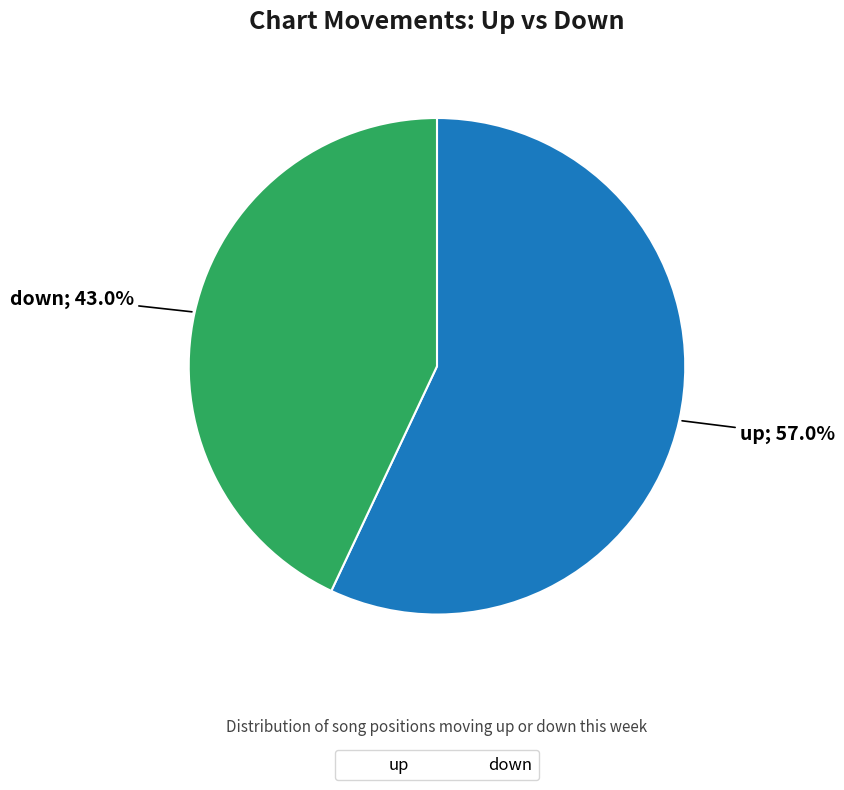

What percentage is NOT represented by up?

43.0%